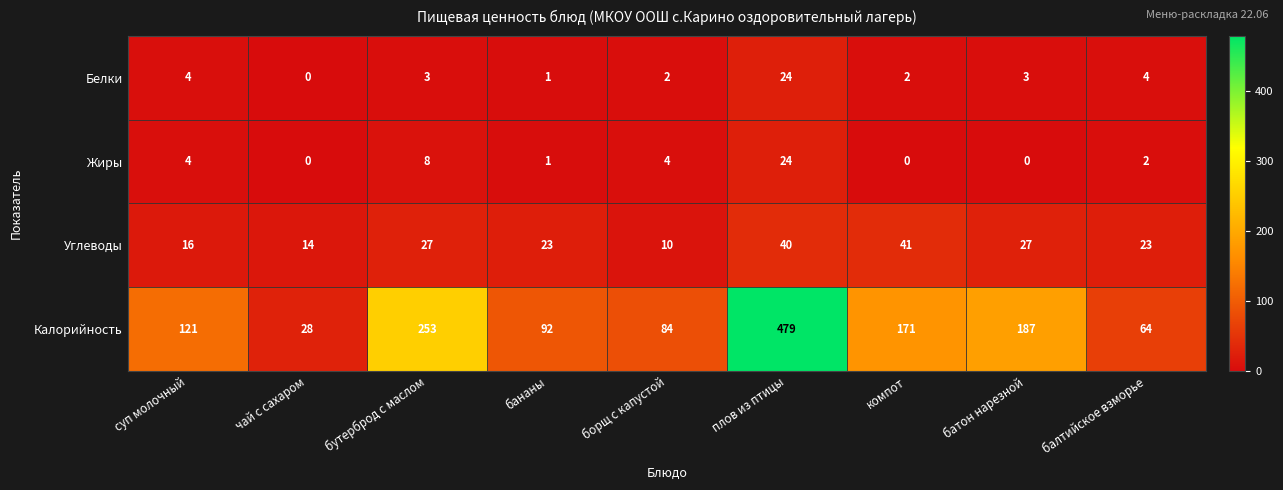

What is the greatest value displayed?

479